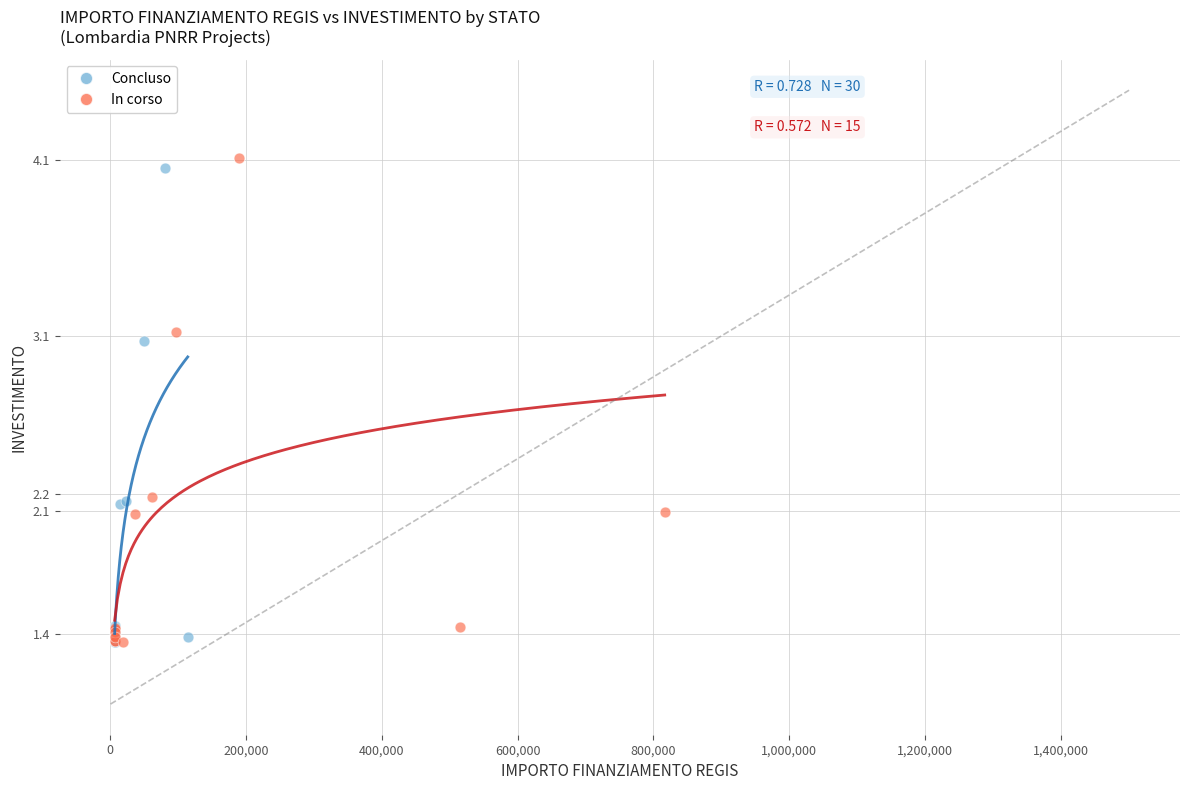

What are all the series names shown in the legend?

Concluso, In corso